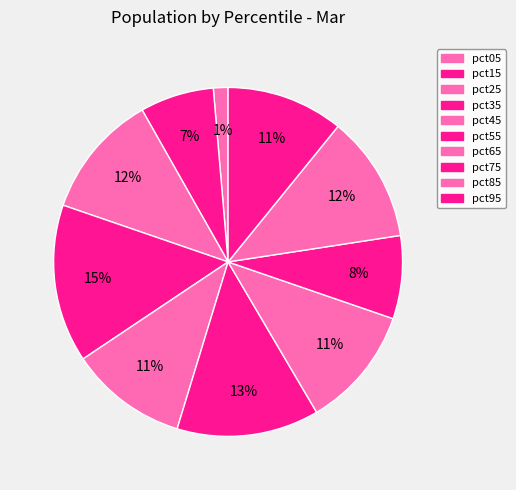

How many segments does this pie chart have?

10